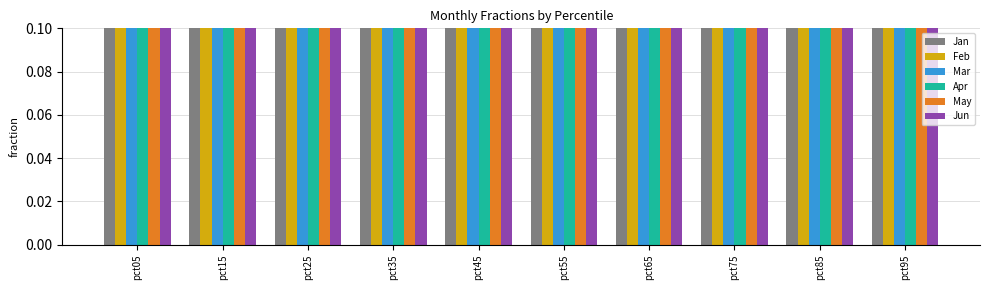

What is the difference between the highest and lowest values at pct85?

0.4